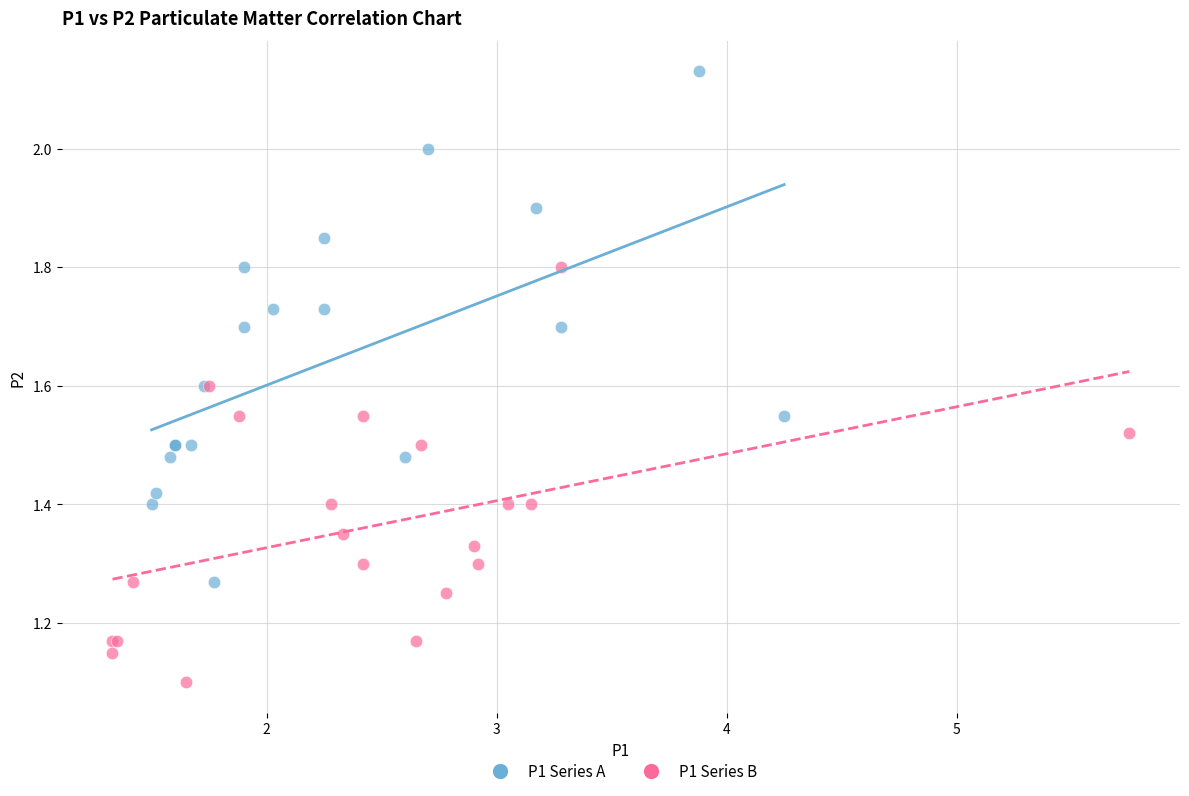

Which series reaches the maximum Y coordinate?

P1 Series A